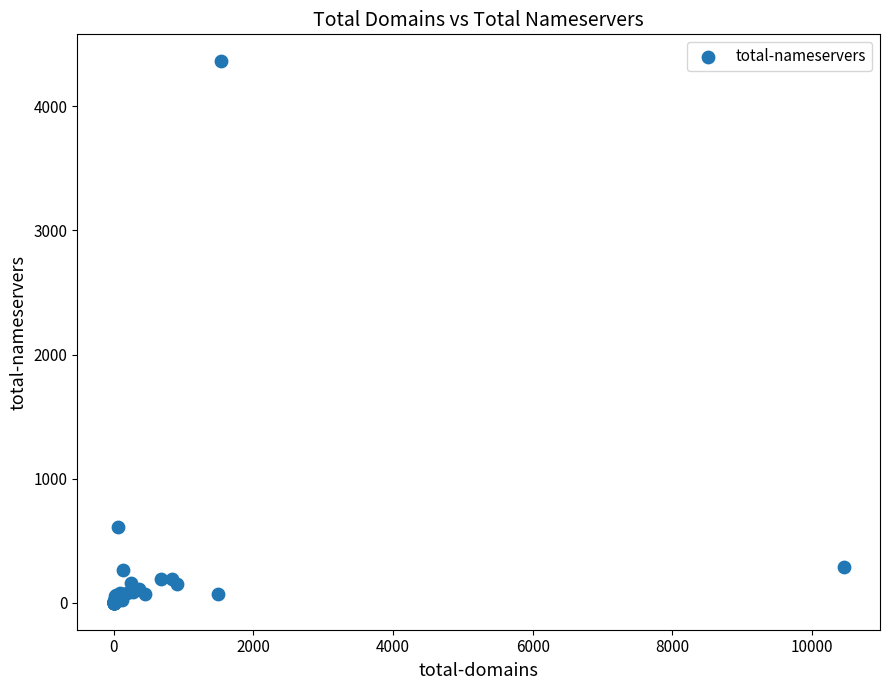

What Y value in the scatter plot is closest to 2181?

610